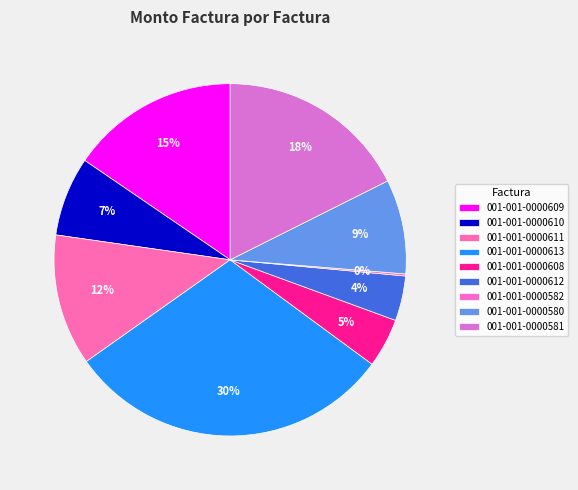

Rank the categories by value from lowest to highest.

001-001-0000582, 001-001-0000612, 001-001-0000608, 001-001-0000610, 001-001-0000580, 001-001-0000611, 001-001-0000609, 001-001-0000581, 001-001-0000613